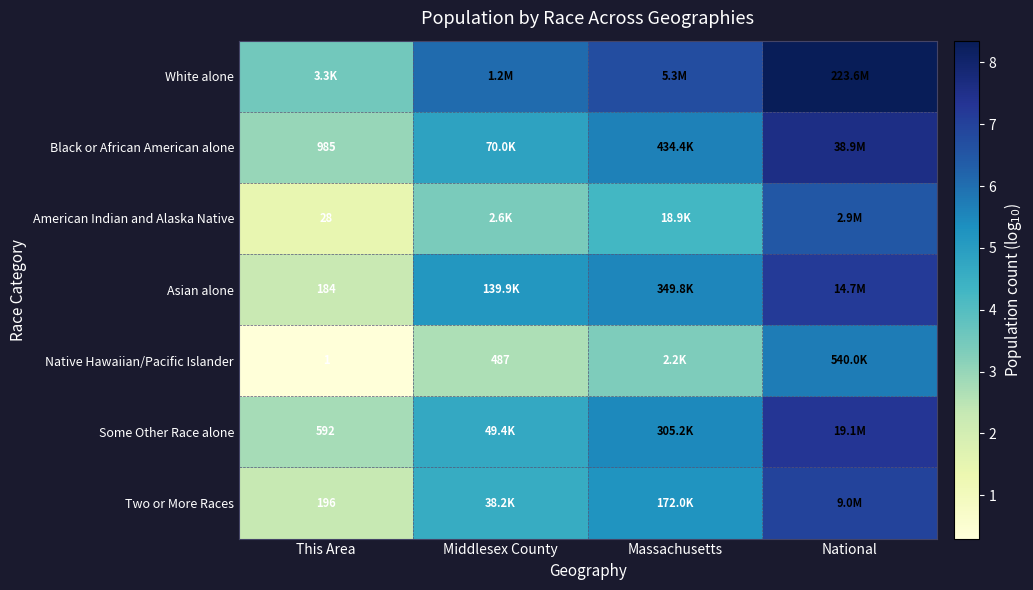

What is the sum of the Asian alone values at Middlesex County and Massachusetts?

10.7